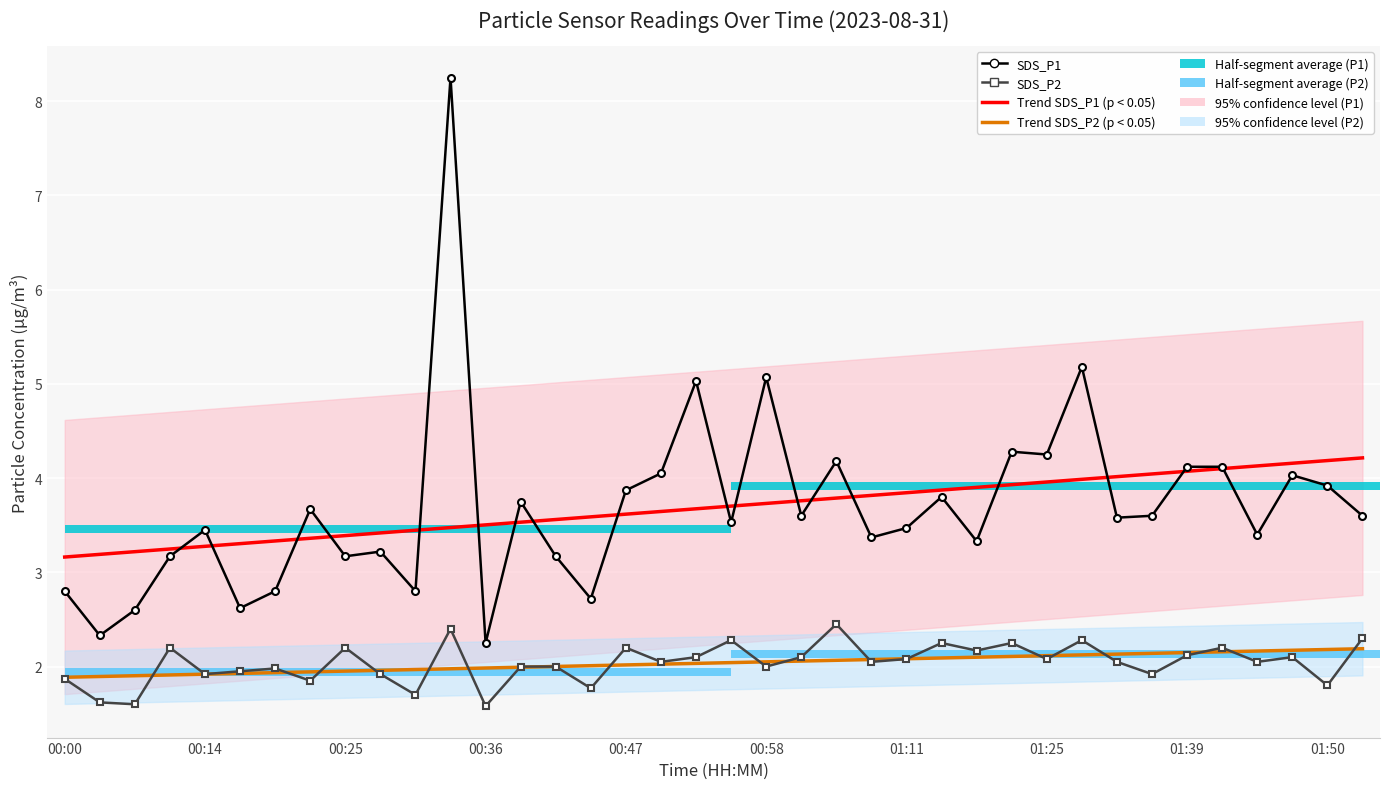

The value of SDS_P2 at 19 is 4.0. True or false?

False